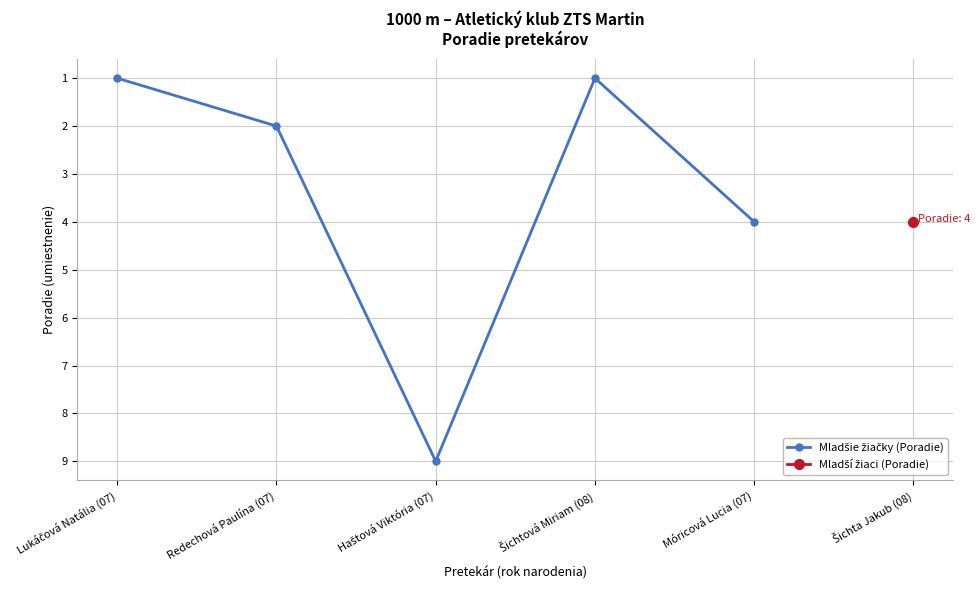

Between Redechová Paulína (07) and Šichtová Miriam (08), which is larger?

Redechová Paulína (07)